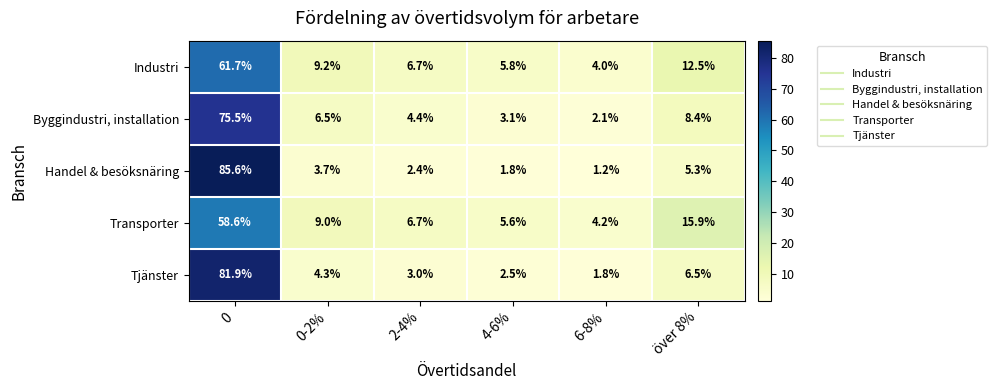

Is it true that Transporter equals 4.6 at 2-4%?

False